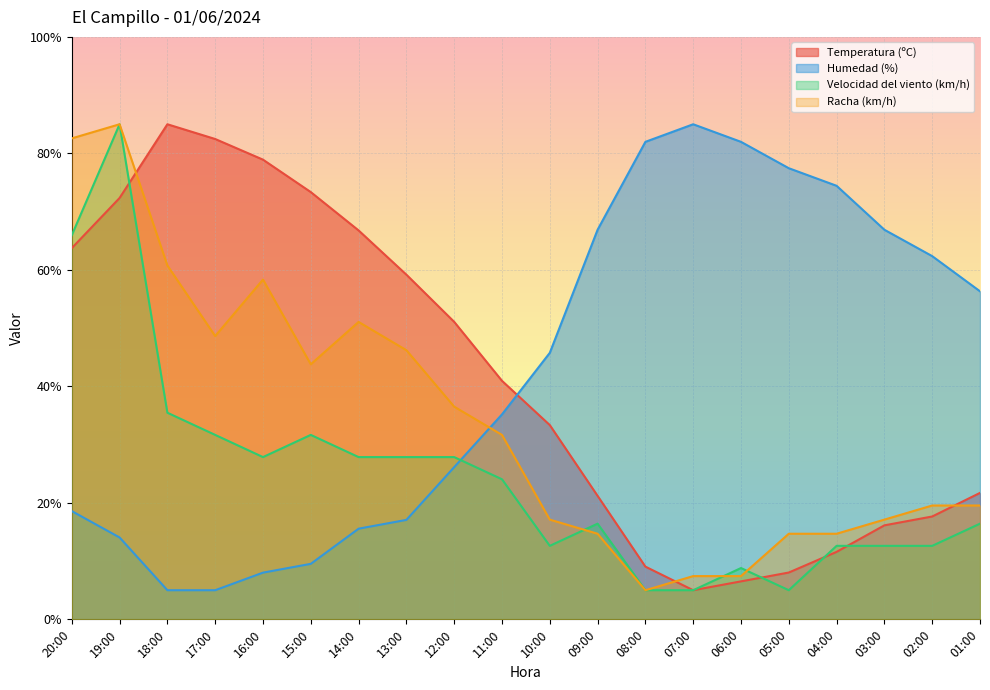

How many lines are shown in the chart?

4